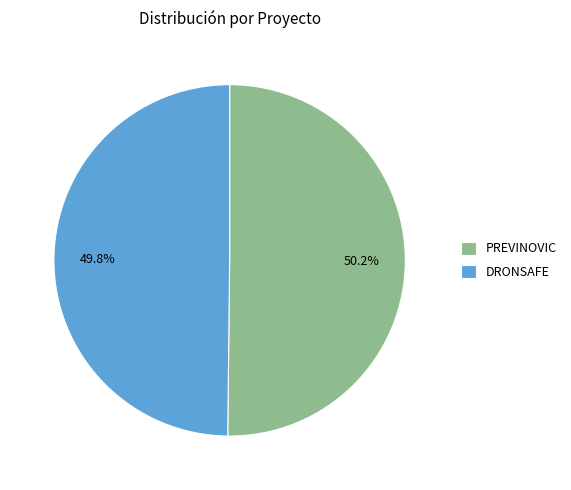

To the nearest percent, what percentage of the pie is DRONSAFE?

50%